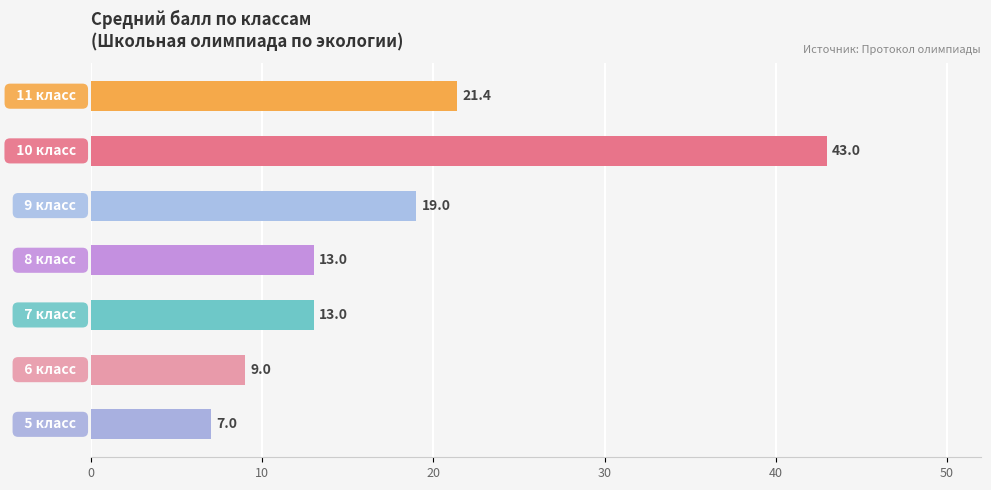

What is the smallest value displayed?

7.0